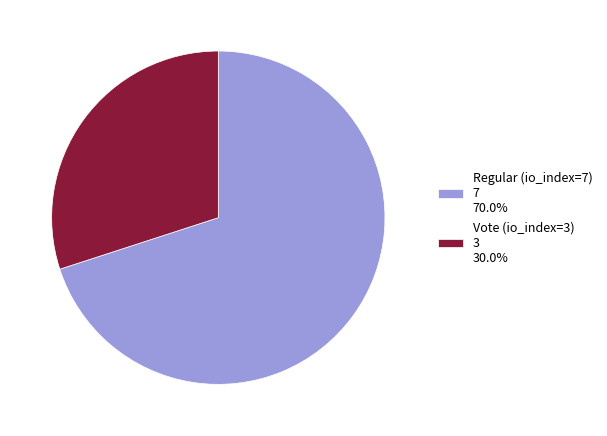

Does Vote (io_index=3) 3 30.0% represent more than half of the total?

No